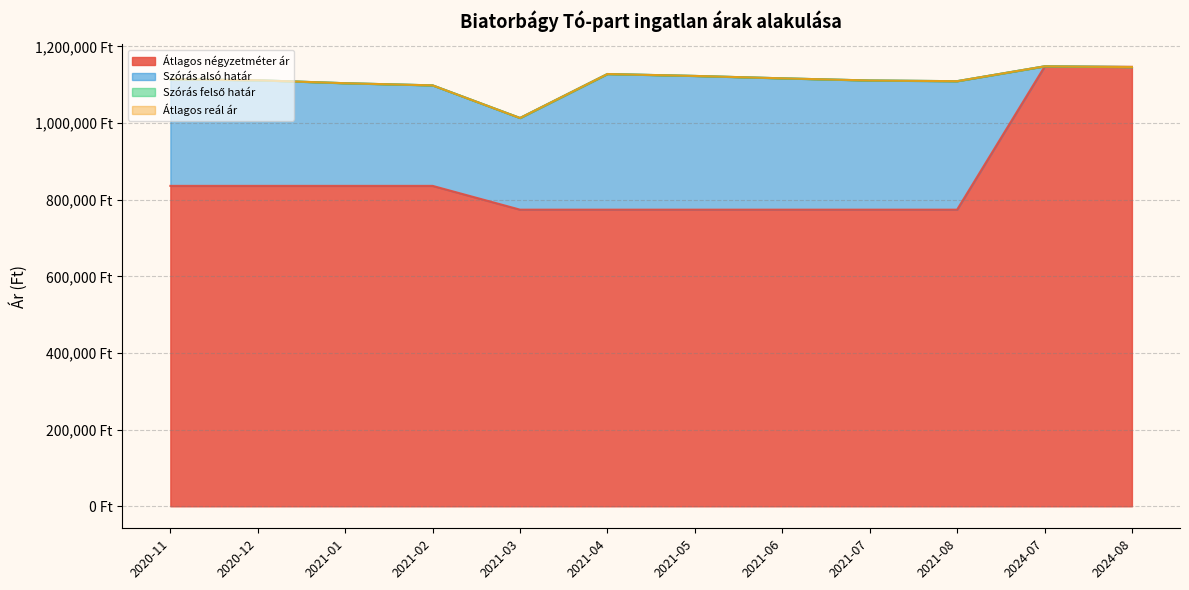

The Szórás alsó határ series shows 1146322 at 2024-08. True or false?

True